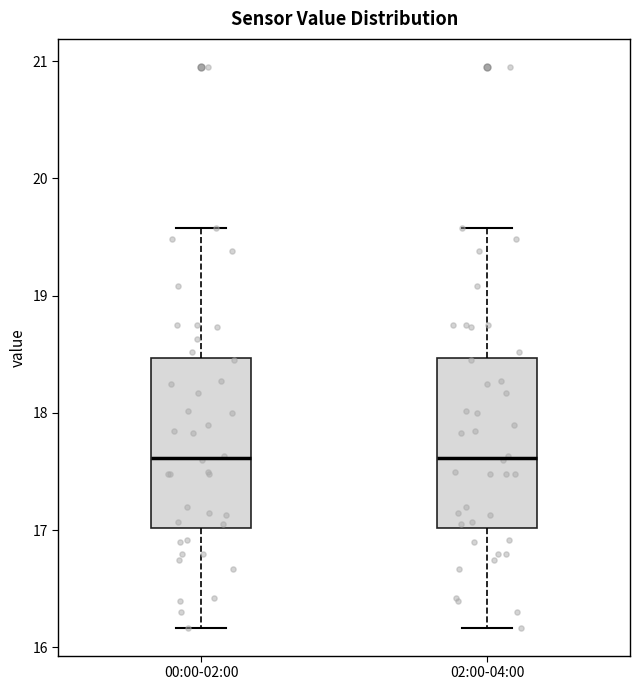

Reading left to right, transcribe this box plot: for each box, give where its median line is, the range the box spans, and where its two whiskers end, as read against the y-axis. The values are not printed on the chart, so give them approximately, as read against the axis.

00:00-02:00: median 17.6, box 17.0 to 18.5, whiskers 16.2 to 19.6
02:00-04:00: median 17.6, box 17.0 to 18.5, whiskers 16.2 to 19.6